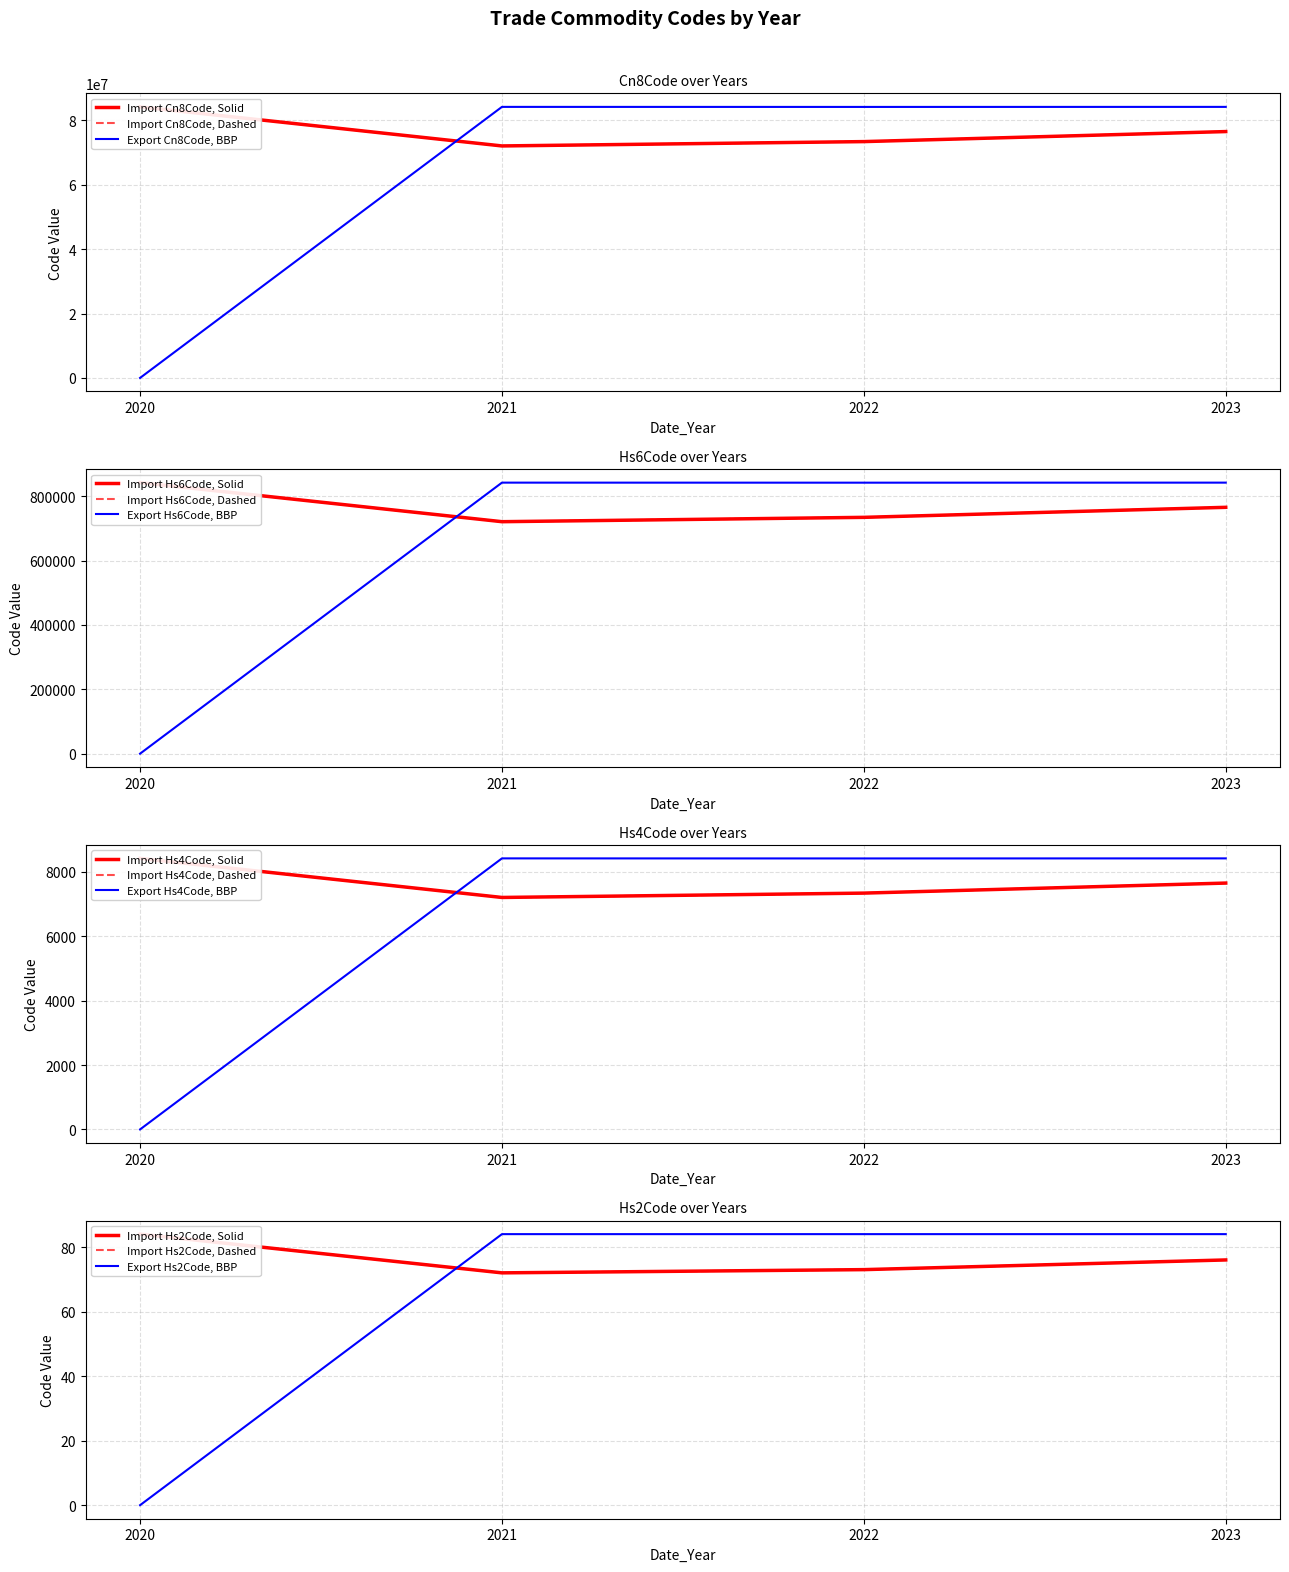

Does the chart have visible grid lines?

Yes